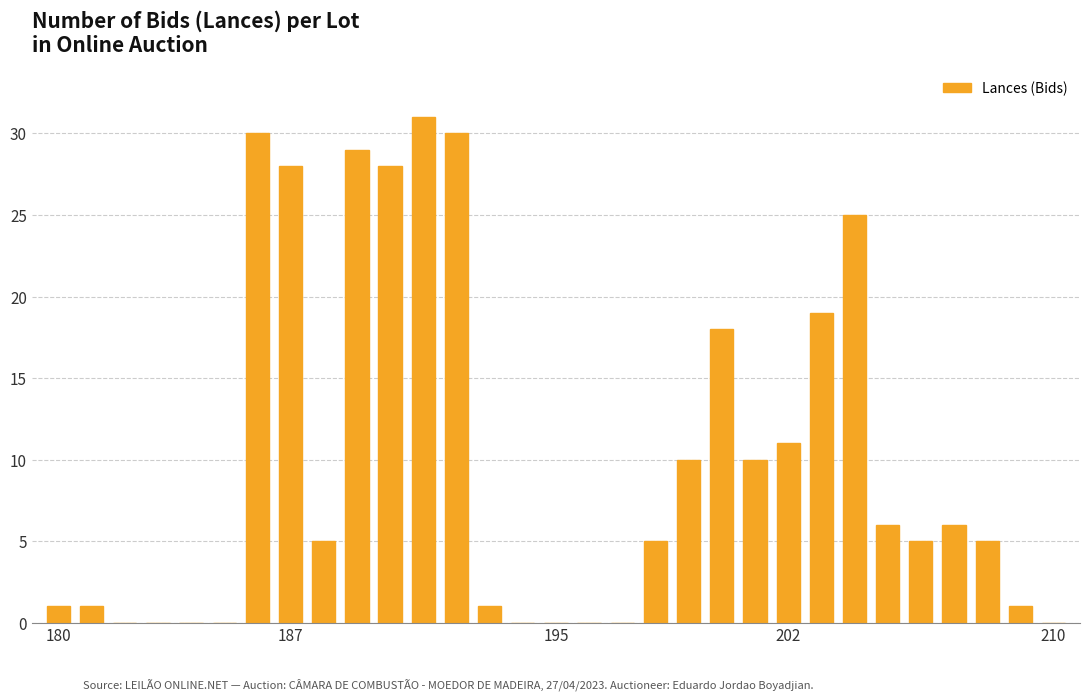

What is the maximum value shown in the chart?

31